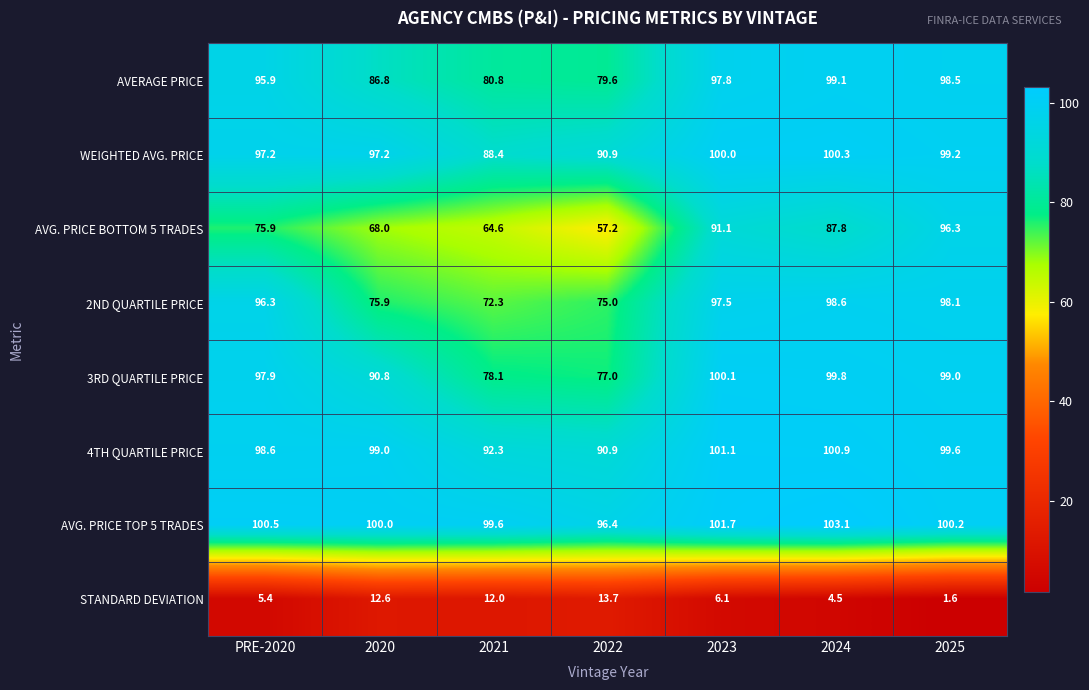

What is the sum of the 2ND QUARTILE PRICE values at 2024 and 2020?

174.5